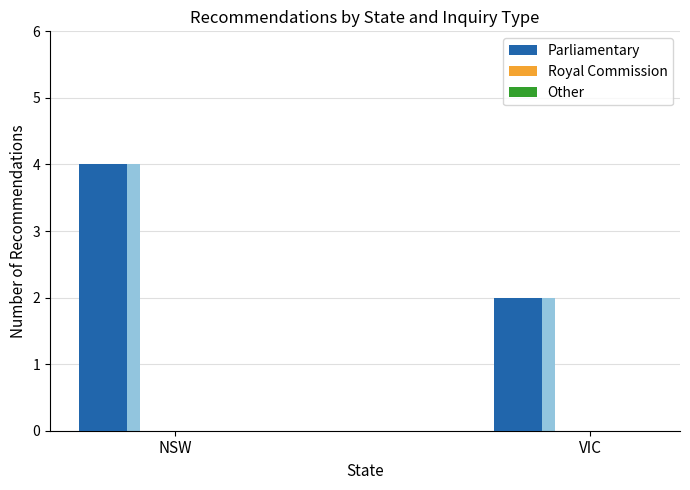

Reading left to right, transcribe all the data shown in this chart.

Parliamentary: NSW=4	VIC=2
Royal Commission: NSW=0	VIC=0
Other: NSW=0	VIC=0